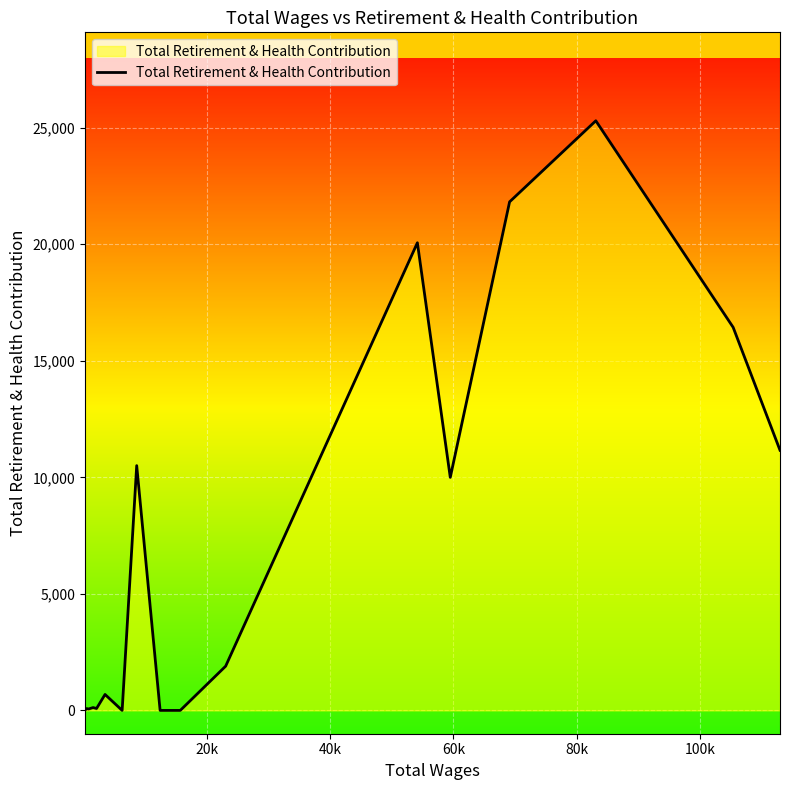

What is the difference between the maximum and minimum values?

25297